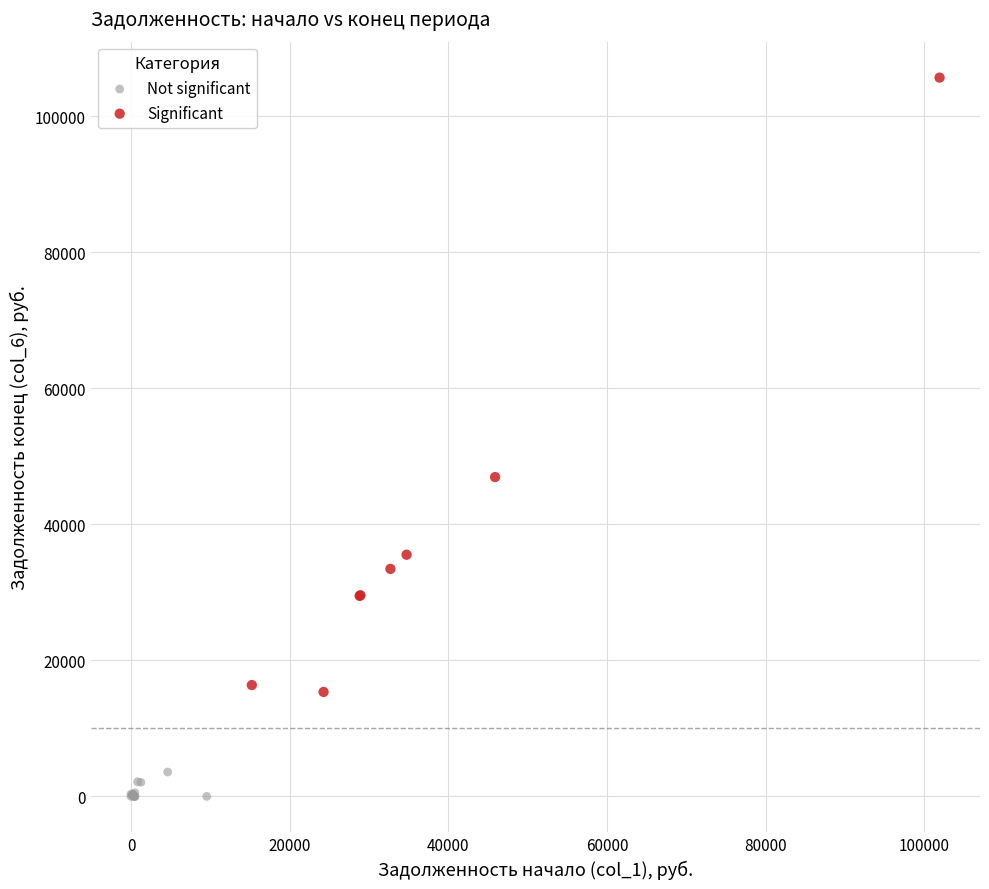

Which series has the largest Y range (max minus min)?

Significant